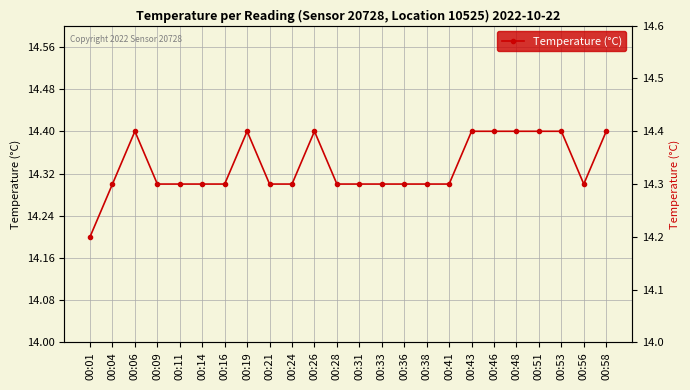

What value does the data have at 00:53?

14.4